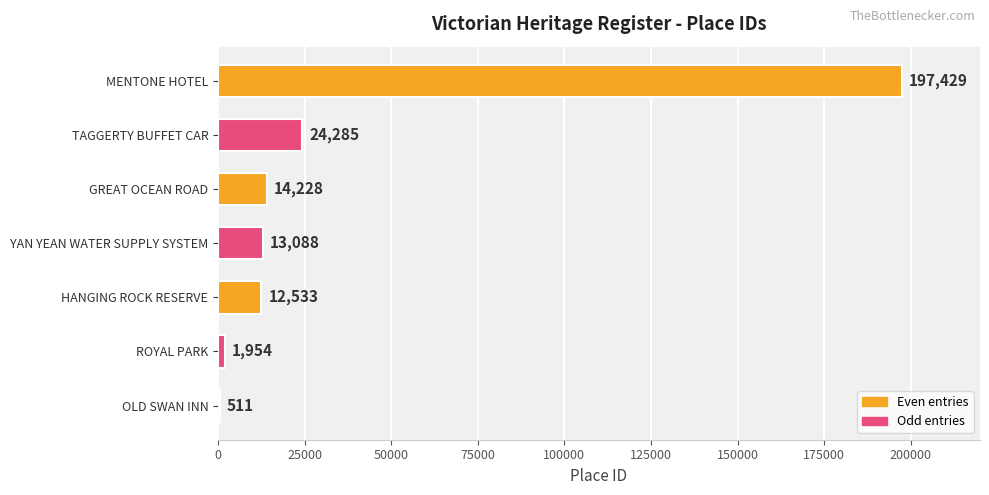

At which category does the chart reach its peak across all series?

MENTONE HOTEL